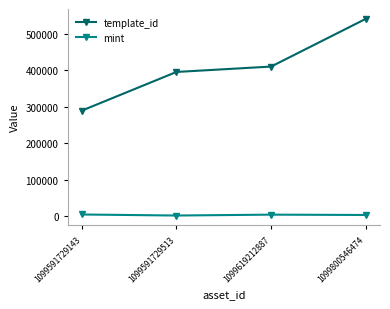

At 1099619212887, list the series in order from smallest to largest.

mint, template_id